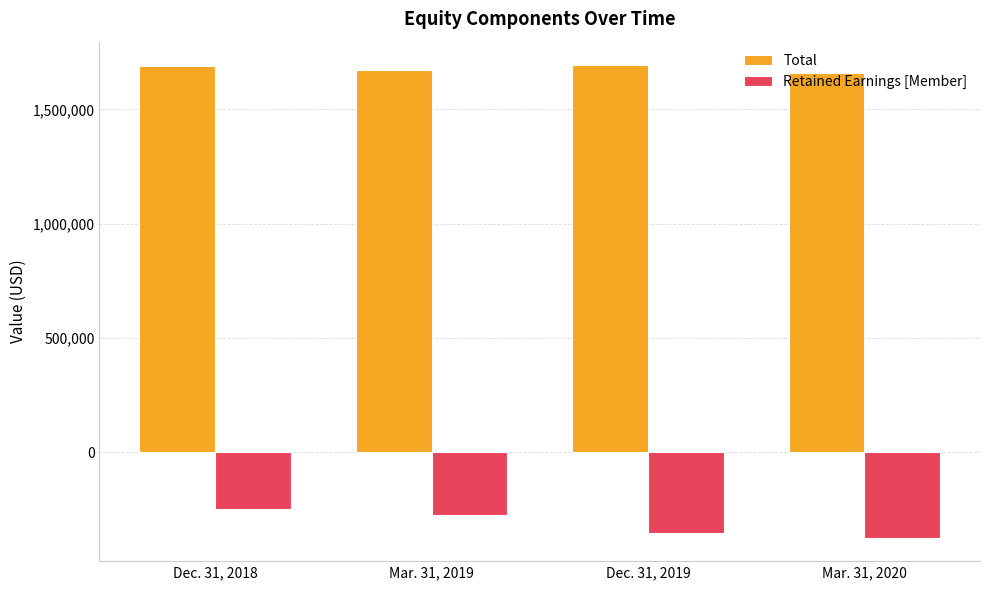

What is the label of the 3rd bar from the left?

Dec. 31, 2019